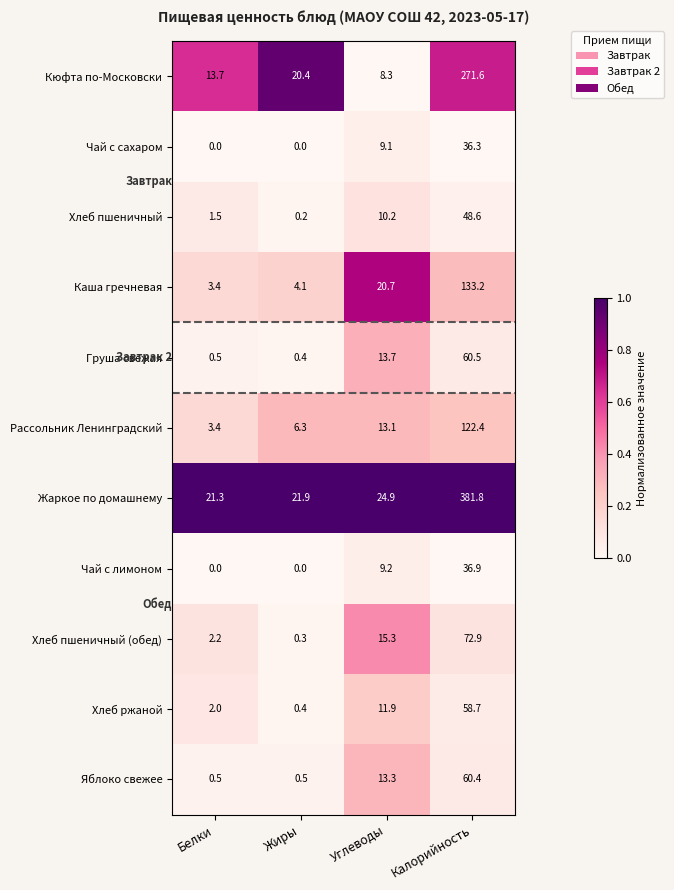

How many series are shown in this chart?

11